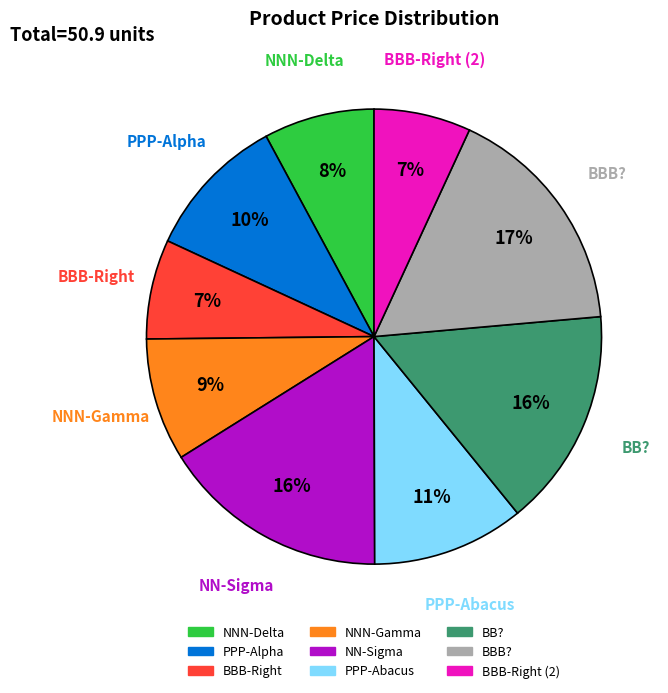

Which category has the biggest portion of the pie?

BBB?